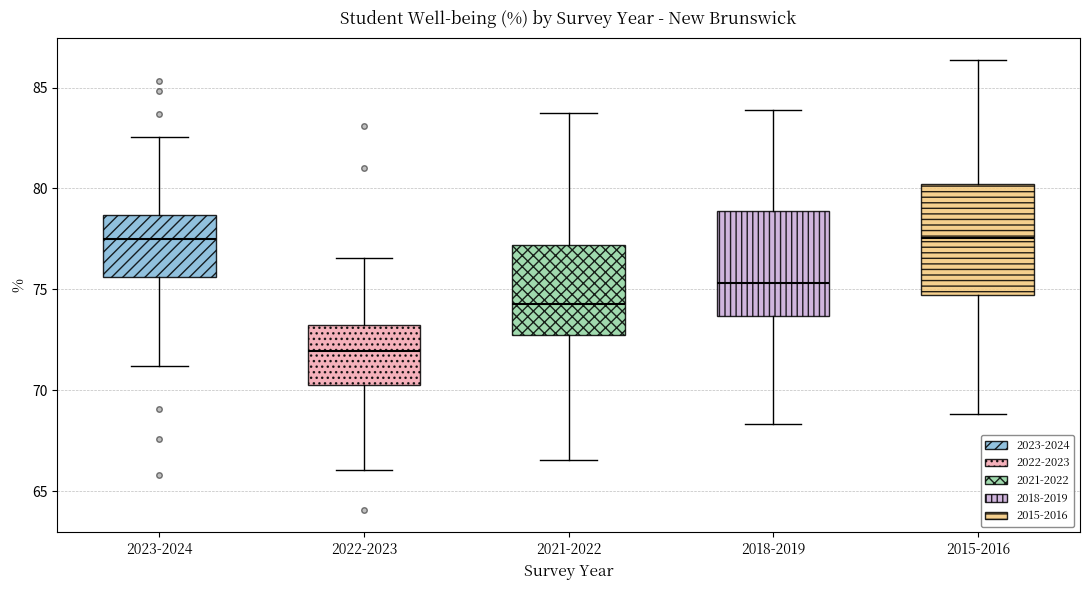

Reading left to right, read every box against the y-axis: the position of its median line, the range the box covers, and the ends of its whiskers. The values are not printed on the chart, so give them approximately, as read against the axis.

2023-2024: median 77.5, box 75.5 to 78.5, whiskers 71.0 to 82.5
2022-2023: median 72.0, box 70.5 to 73.0, whiskers 66.0 to 76.5
2021-2022: median 74.5, box 72.5 to 77.0, whiskers 66.5 to 83.5
2018-2019: median 75.5, box 73.5 to 79.0, whiskers 68.5 to 84.0
2015-2016: median 77.5, box 74.5 to 80.0, whiskers 69.0 to 86.5